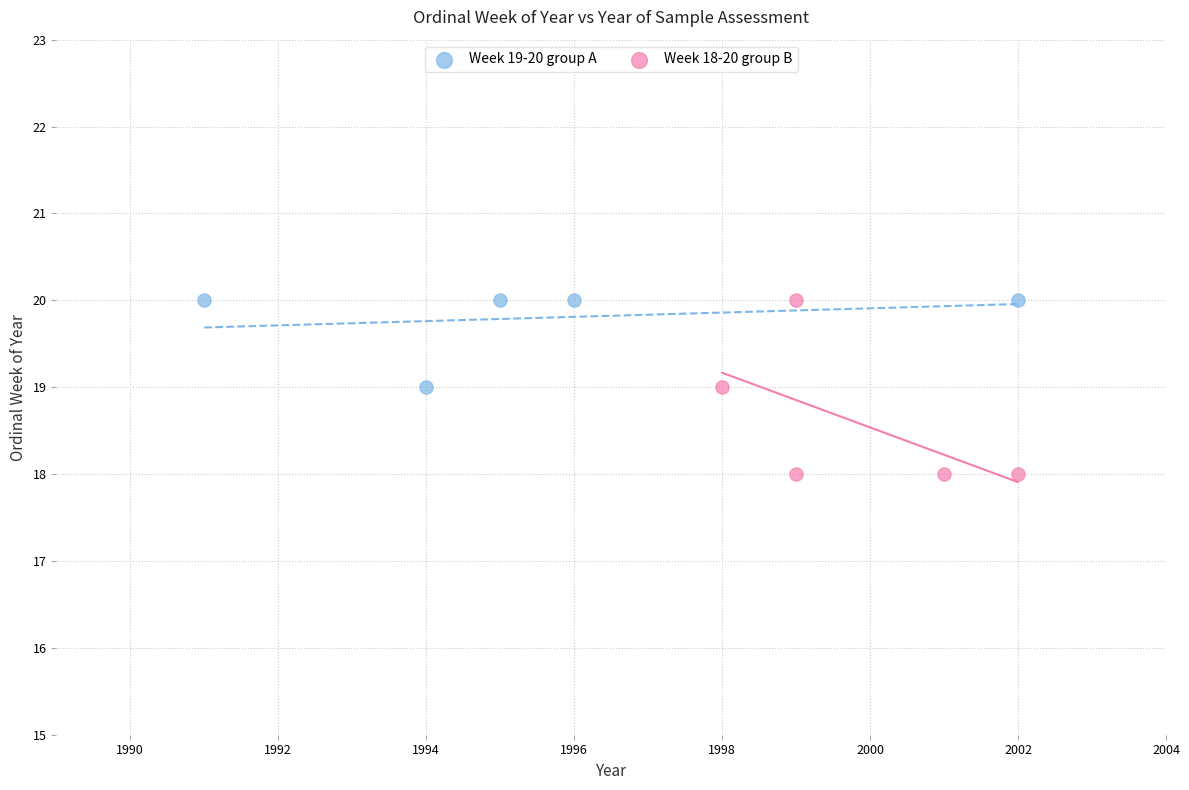

Which series reaches the minimum Y coordinate?

Week 18-20 group B